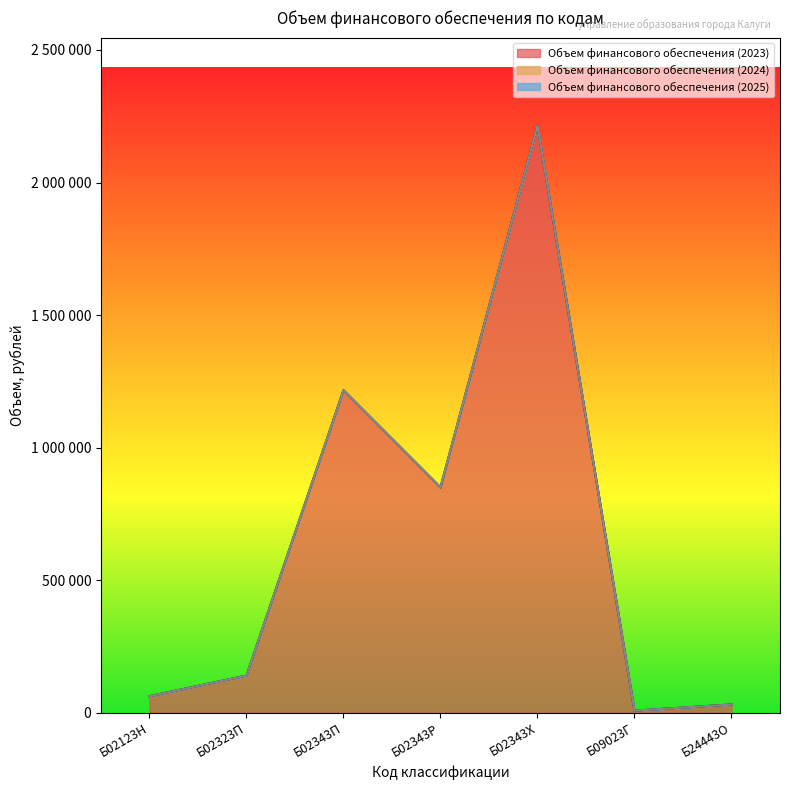

Does the chart have visible grid lines?

No